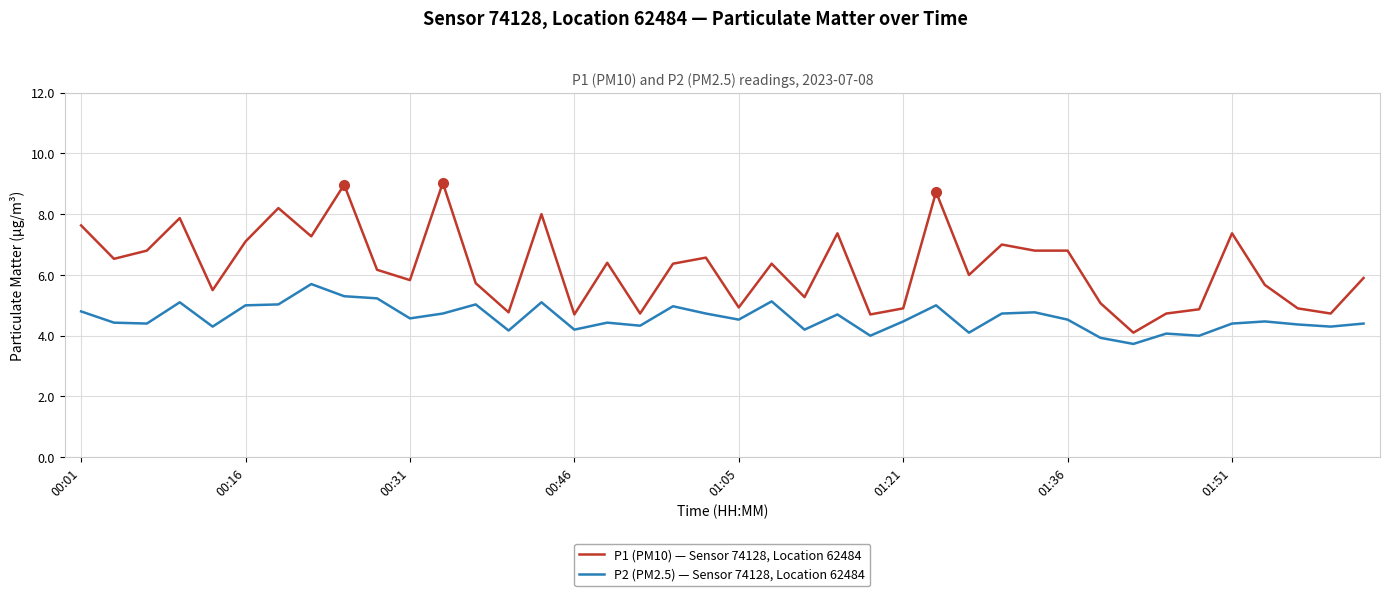

List the series in order of their overall mean, lowest first.

P2 (PM2.5) — Sensor 74128, Location 62484, P1 (PM10) — Sensor 74128, Location 62484